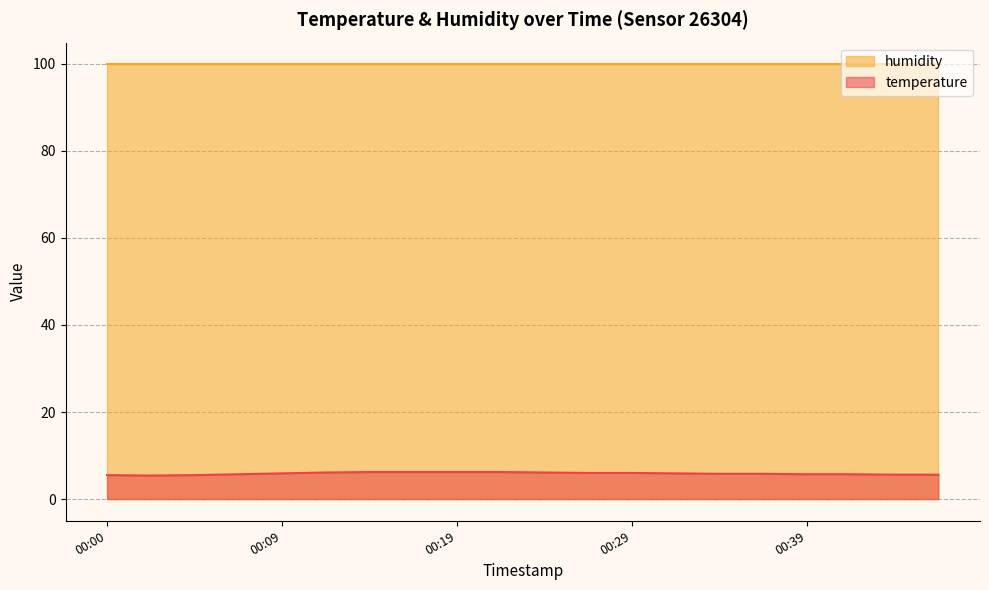

Rank the categories by value from highest to lowest.

00:14, 00:17, 00:19, 00:22, 00:12, 00:24, 00:26, 00:29, 00:09, 00:31, 00:34, 00:36, 00:07, 00:39, 00:41, 00:43, 00:46, 00:00, 00:04, 00:02